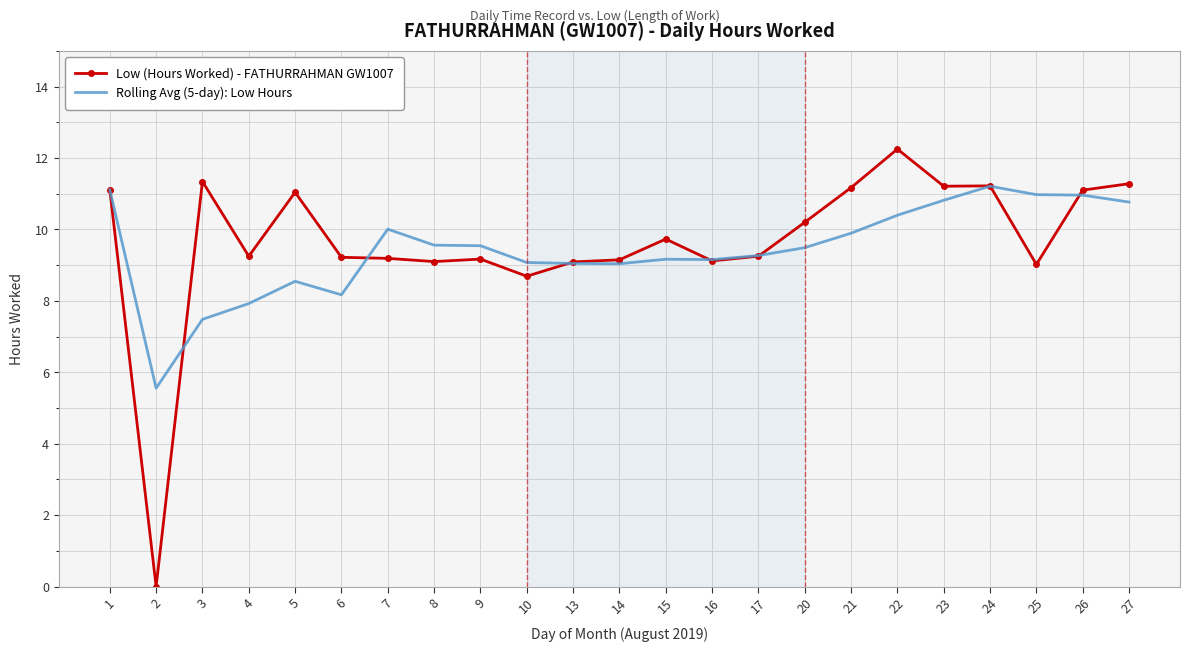

The Low (Hours Worked) - FATHURRAHMAN GW1007 series shows 3.6 at 8. True or false?

False